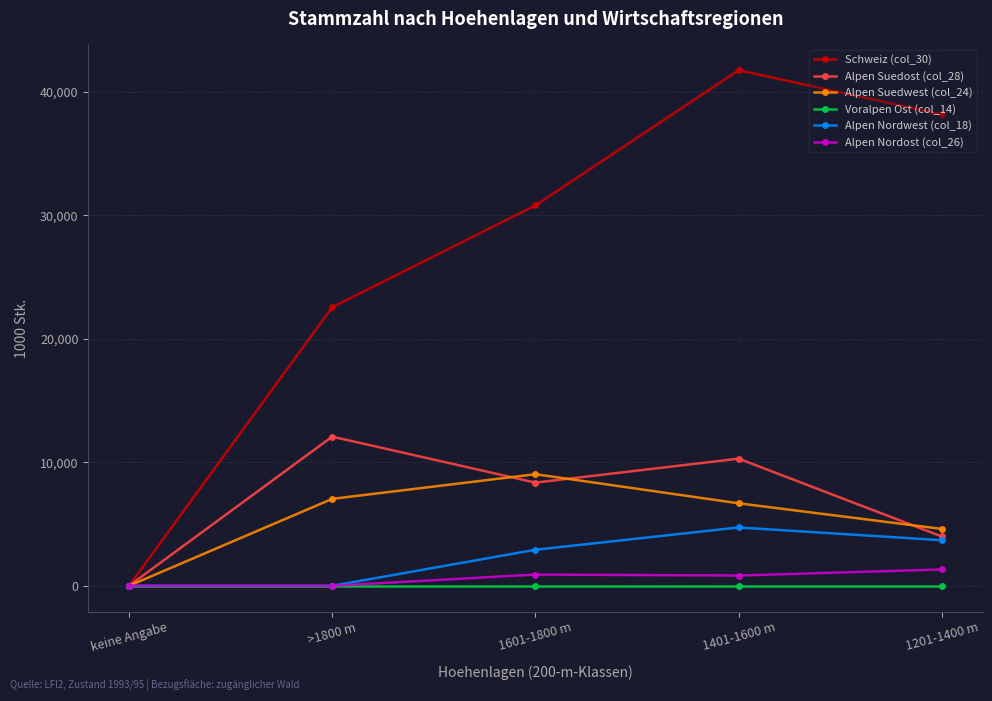

How many lines are shown in the chart?

6